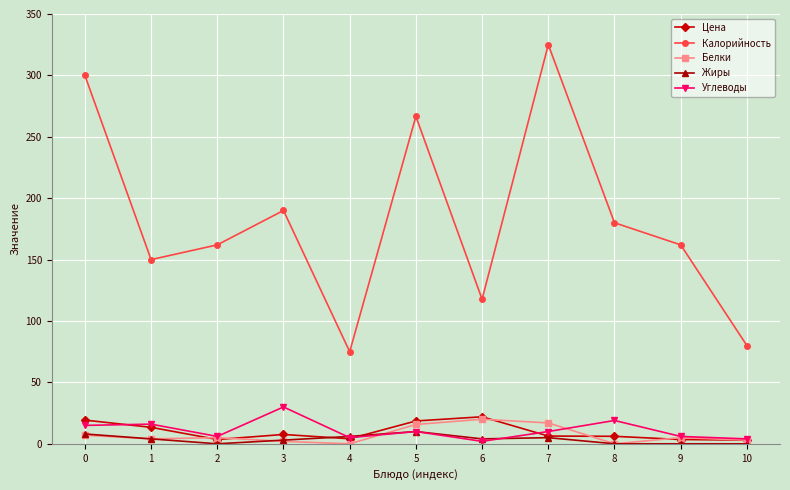

Which category has the lowest value in the Калорийность series?

4